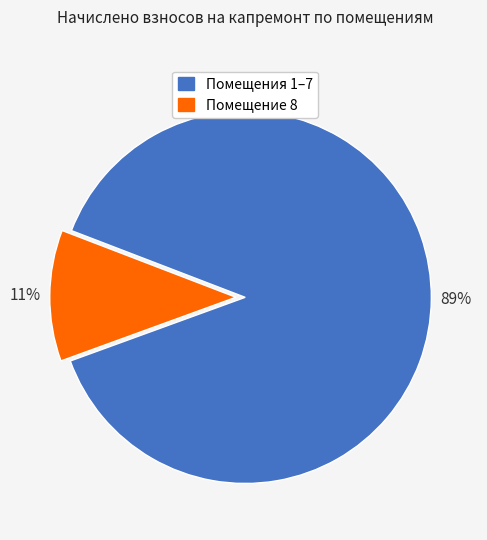

How many slices are in this pie chart?

2